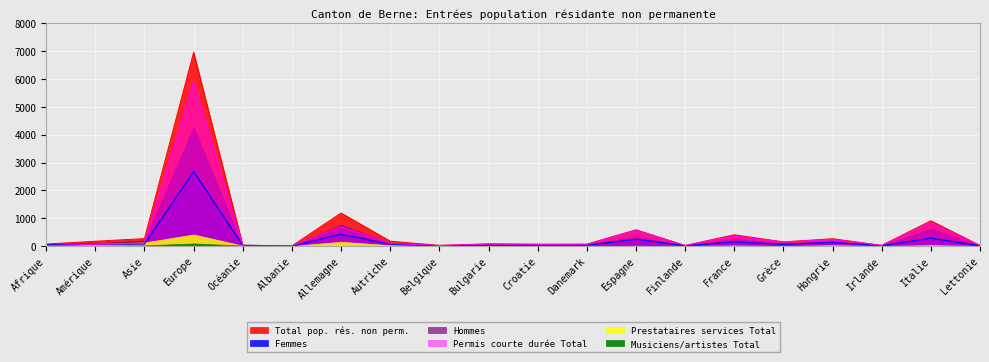

What is the label of the 7th point from the right?

Finlande